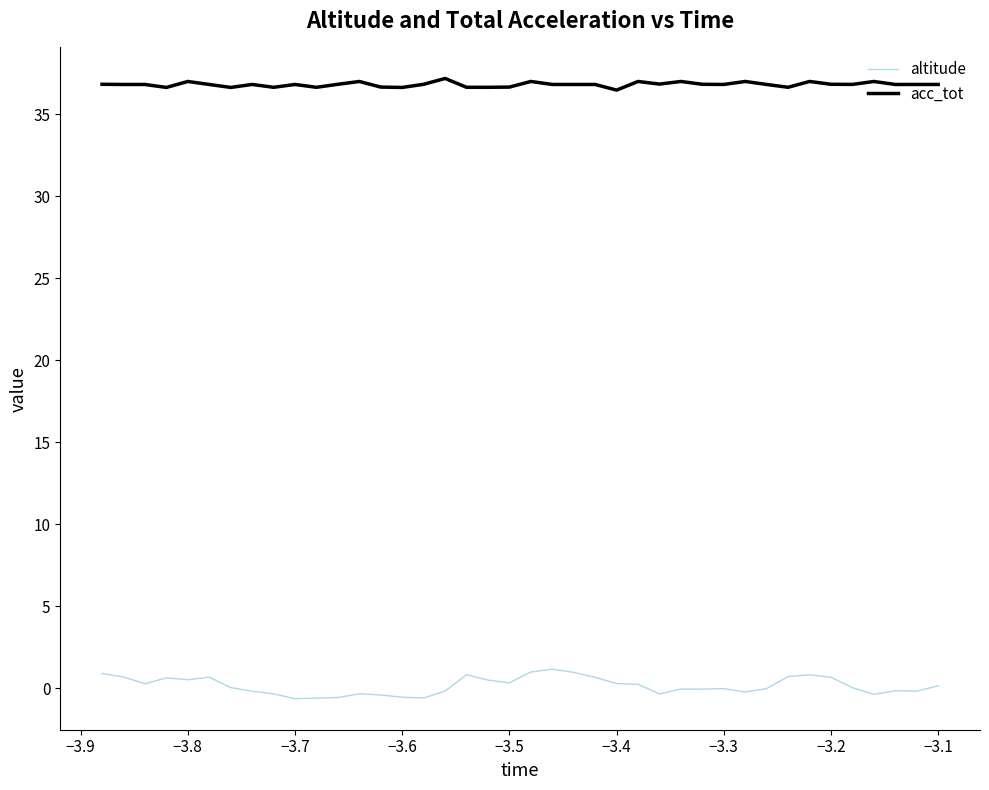

What is the greatest value displayed?

37.2